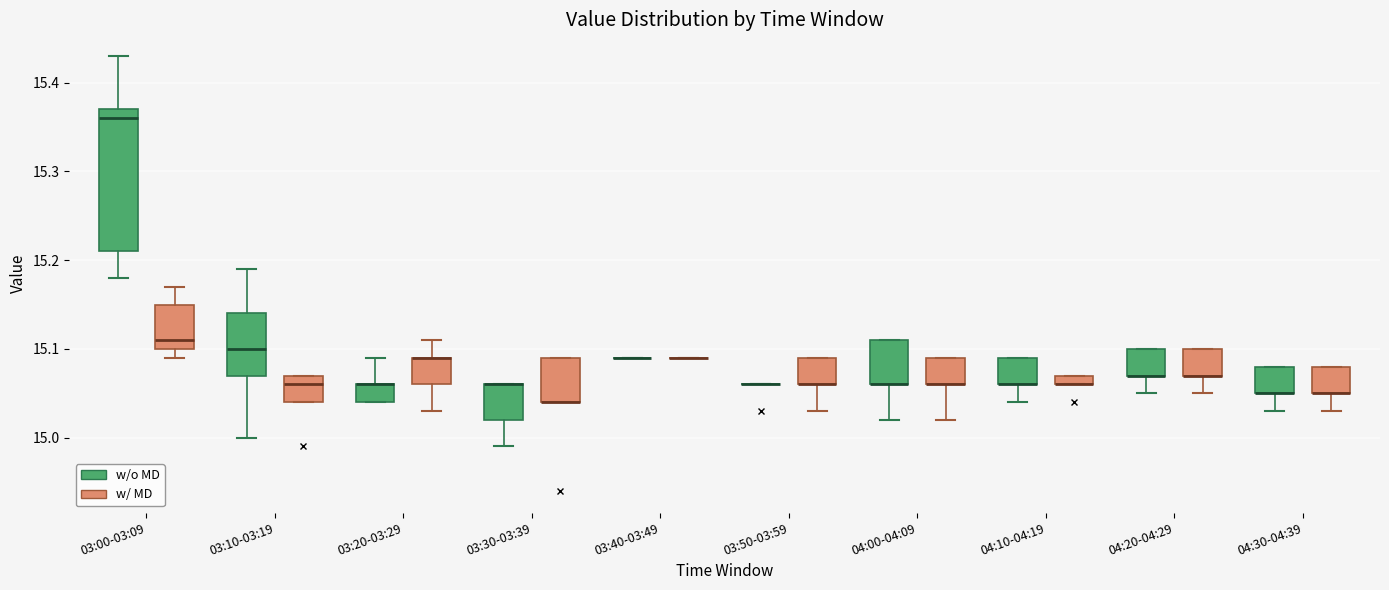

Where does the lower whisker of the box for 04:00-04:09 (w/o MD) end on the y-axis? The values are not printed on the chart, so give them approximately, as read against the axis.

15.02